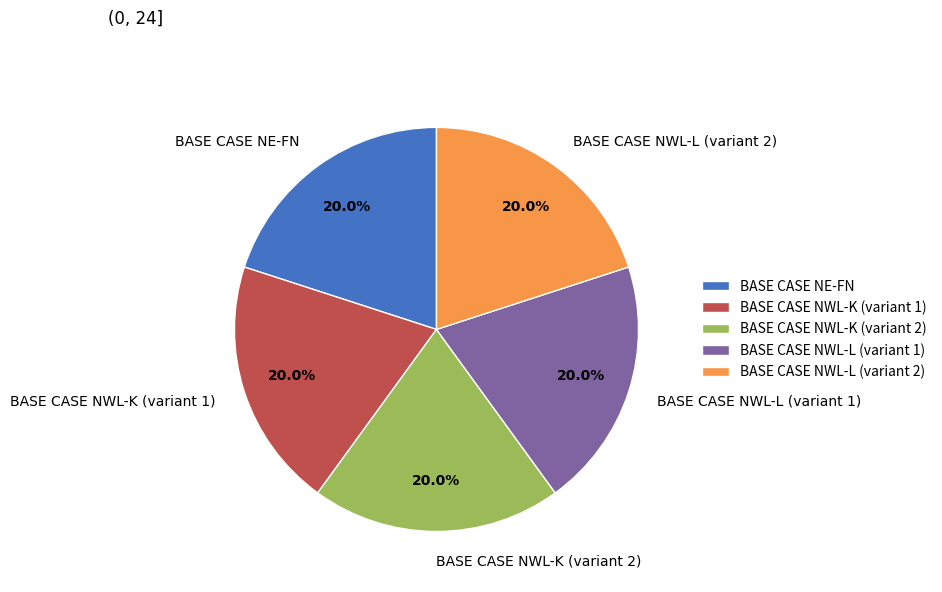

Count the number of slices in the pie.

5